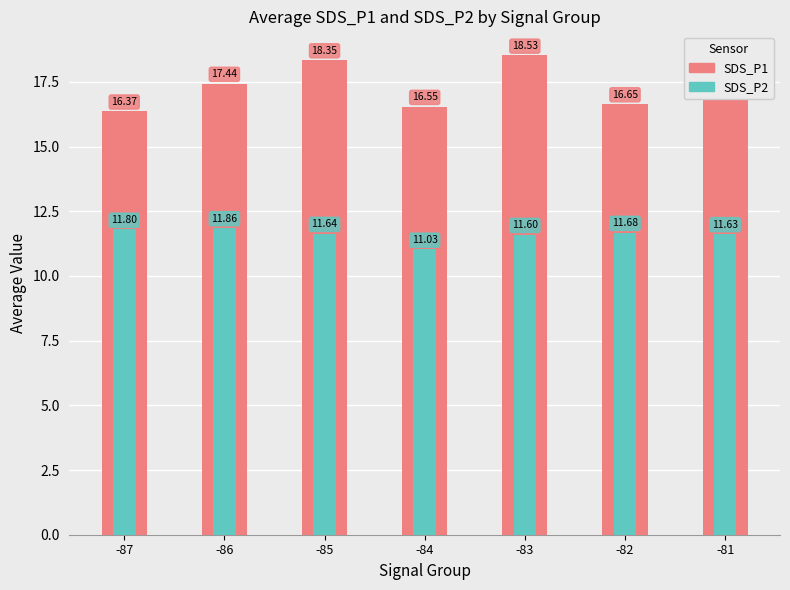

What is the difference between the SDS_P1 values at -86 and -81?

1.0